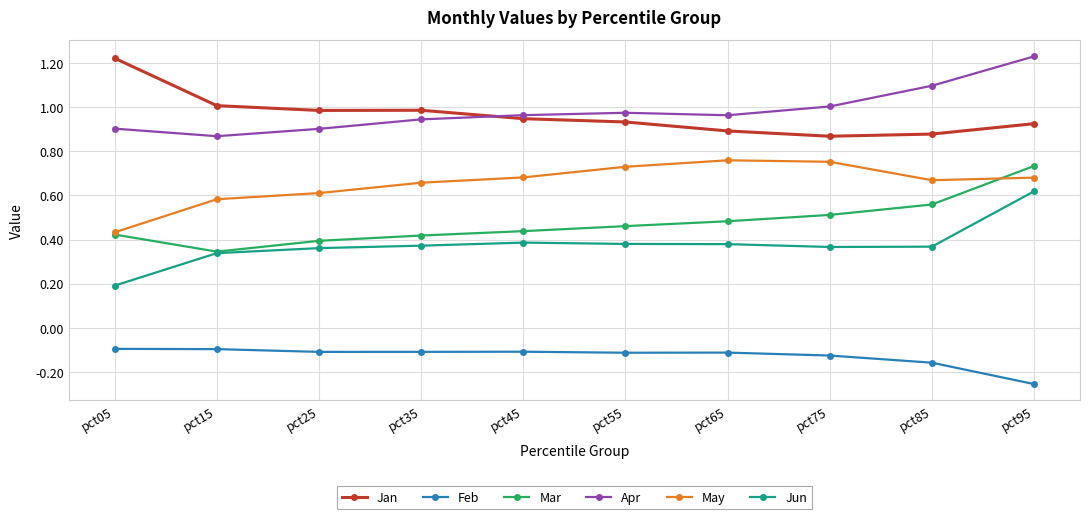

What is the spread (max minus min) of values at pct55?

1.1